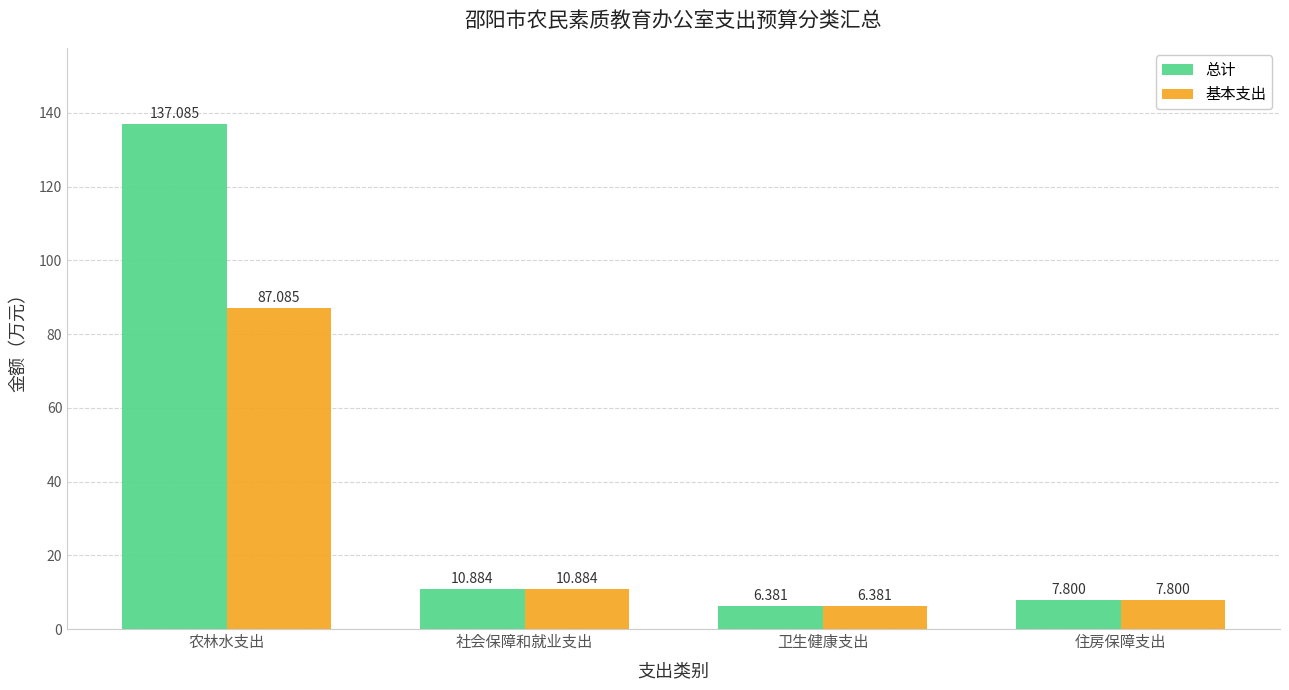

What is the maximum value shown in the chart?

137.1